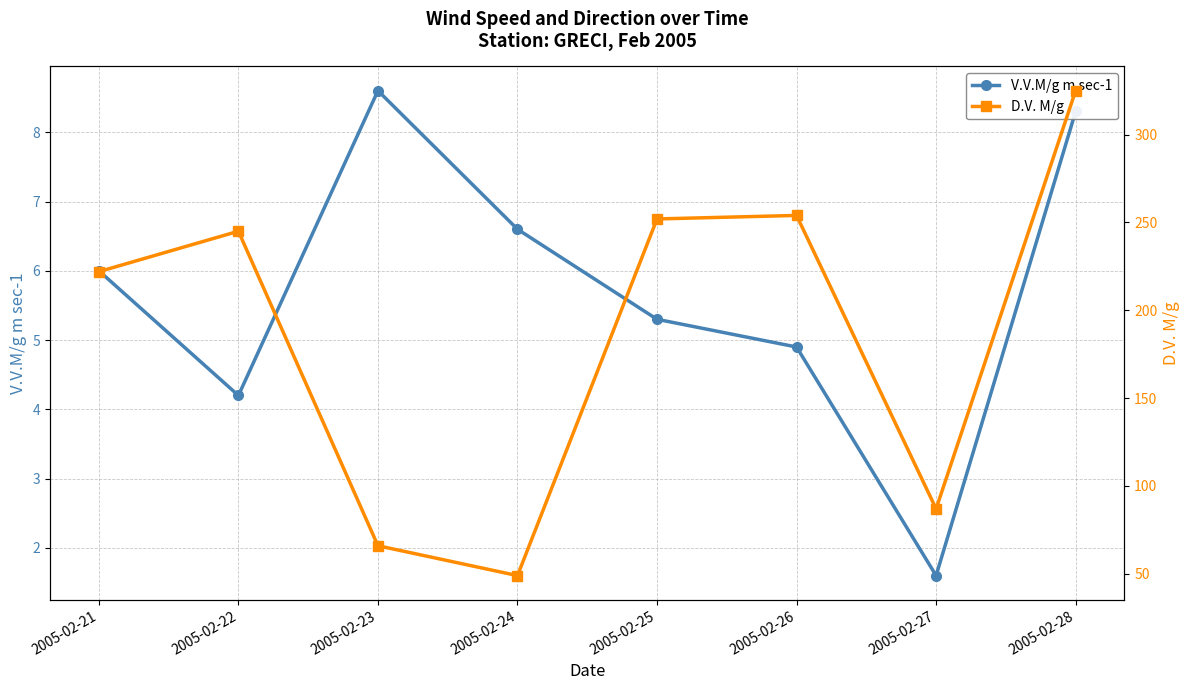

What is the difference between the D.V. M/g values at 2005-02-24 and 2005-02-22?

196.0